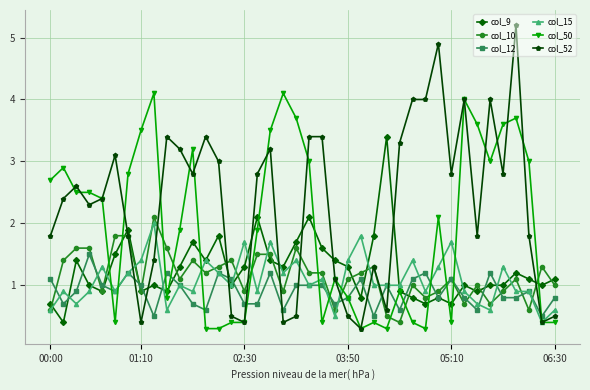

What is the difference between the second highest and second lowest values in the col_10 series?

1.3